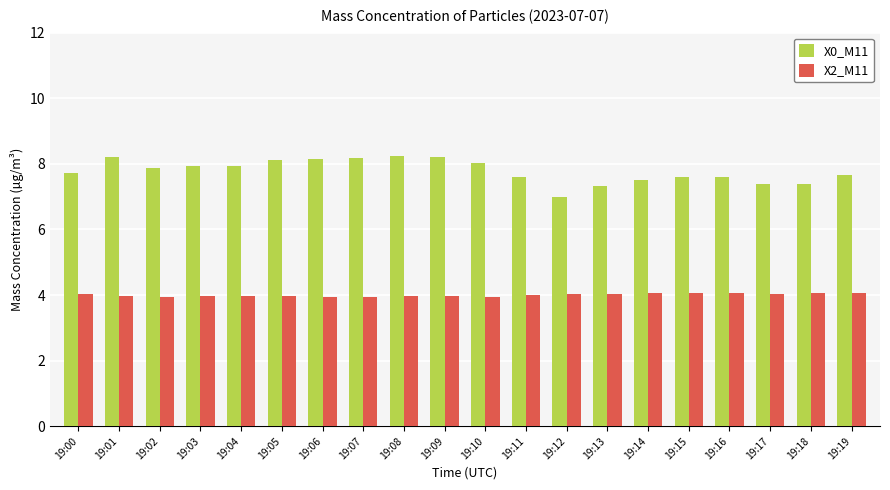

What is the minimum value for X2_M11?

3.9